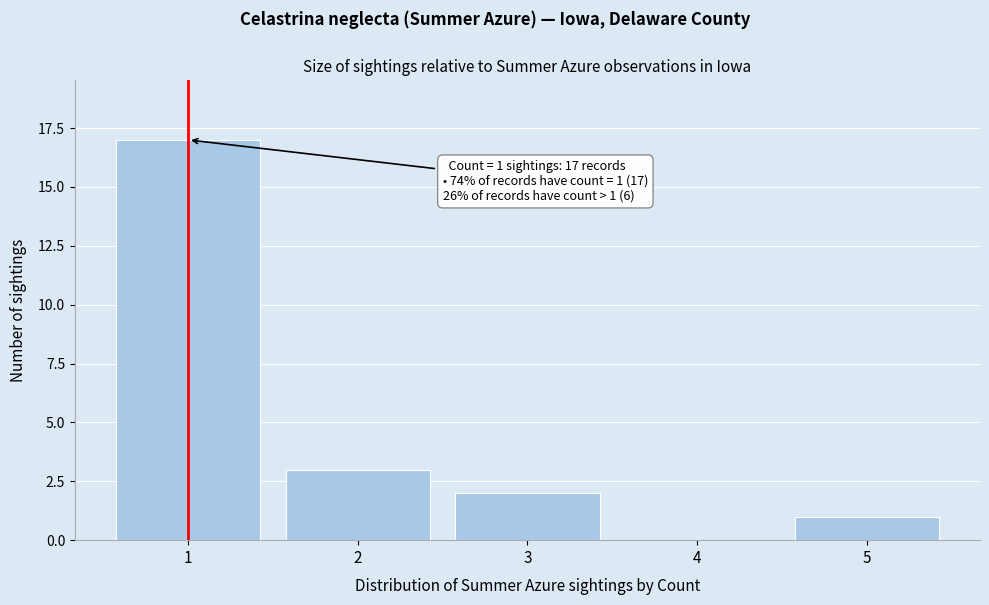

Reading left to right, extract all data points from this chart.

1=17	2=3	3=2	4=0	5=1